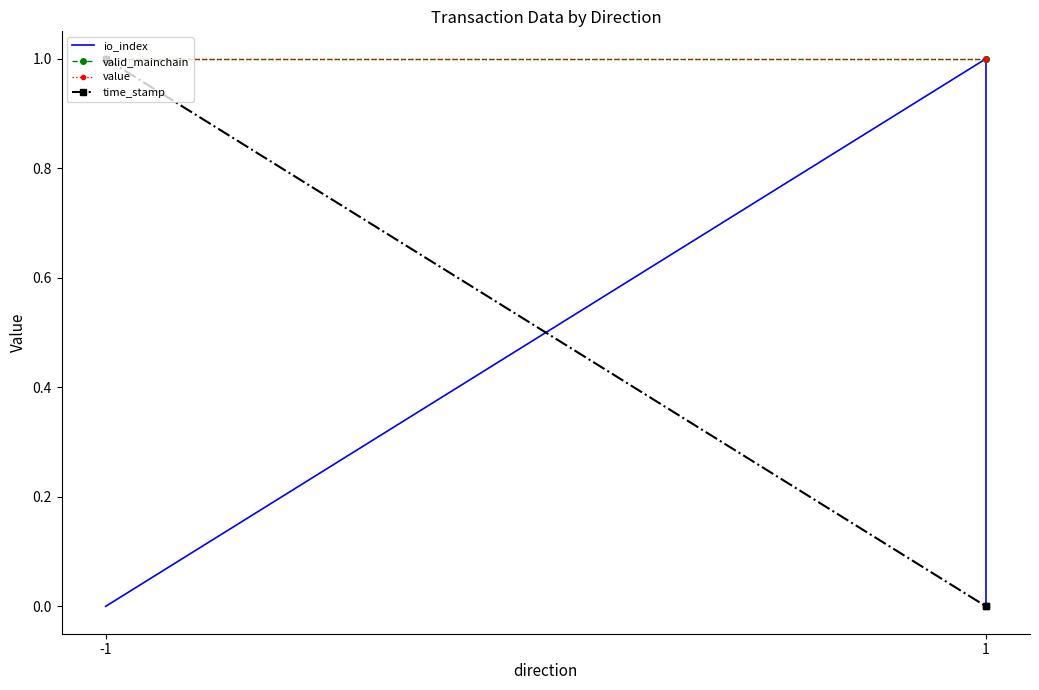

At which category is the sum across all series the highest?

-1